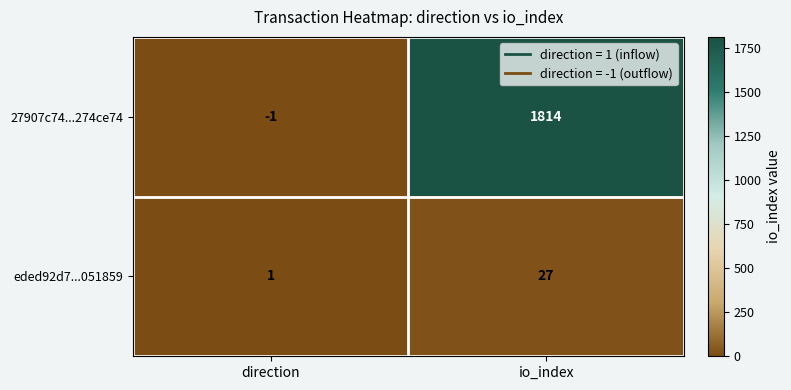

Rank the series by their maximum value, from highest to lowest.

27907c74...274ce74, eded92d7...051859